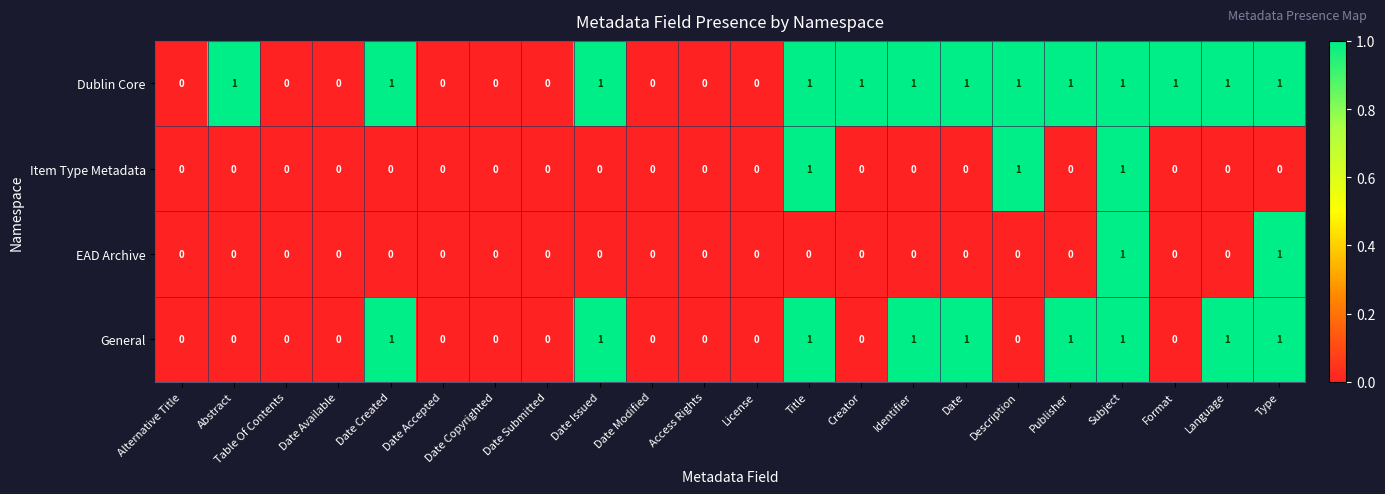

Is it true that General equals 0 at Abstract?

True